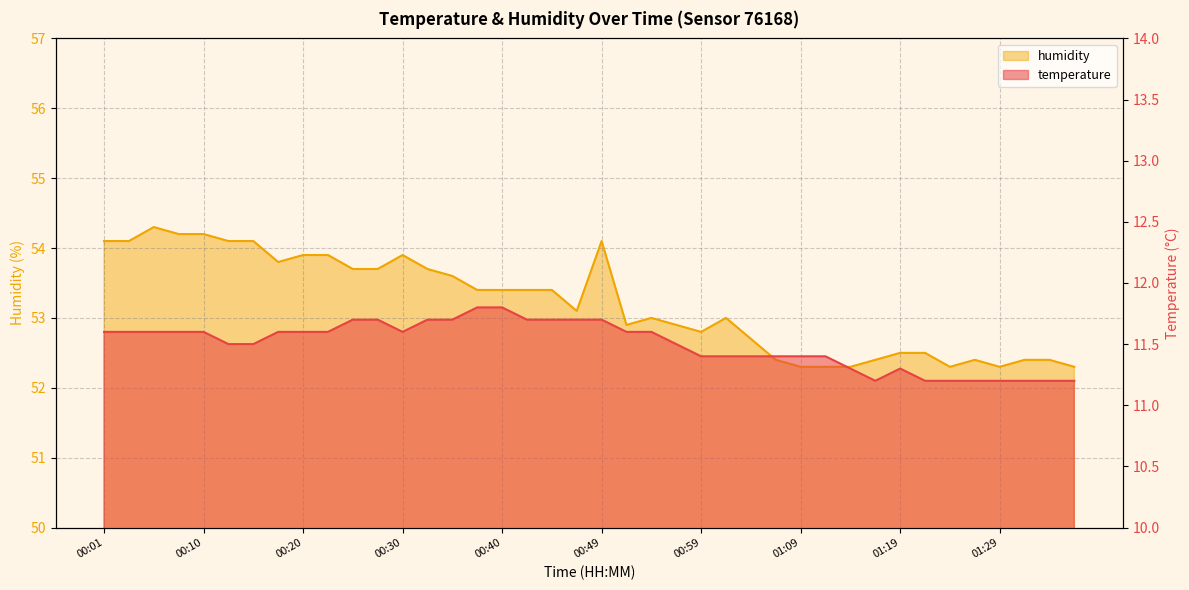

What is the label of the 31st point from the left?

01:14